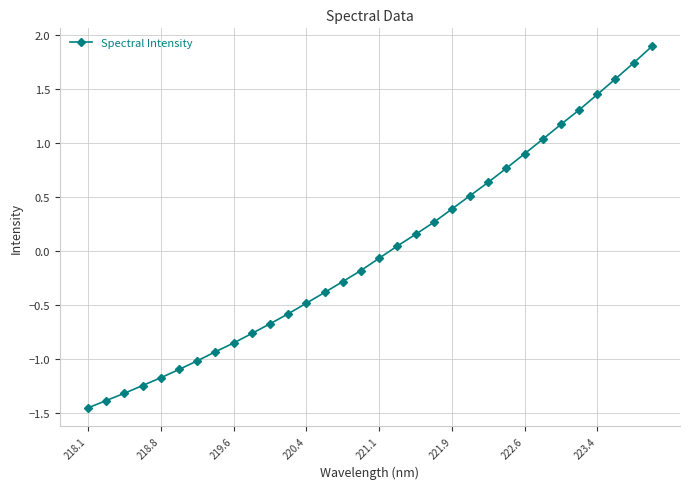

What is the value of the 22nd point from the left?

0.5